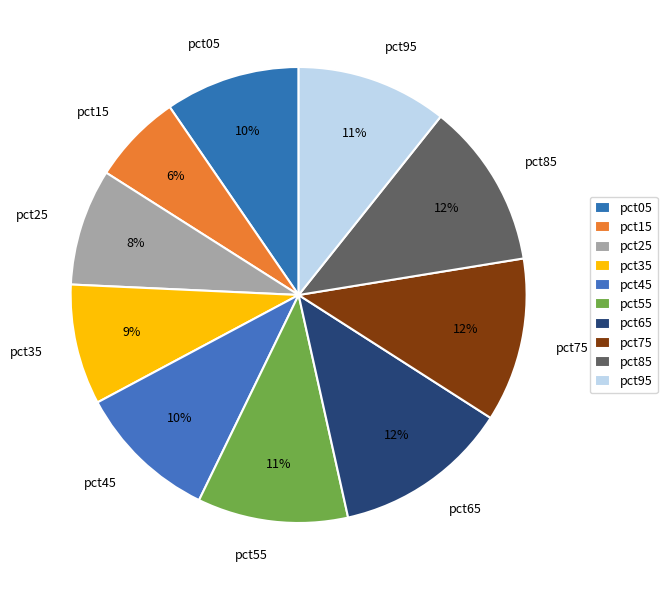

True or false: pct05 accounts for 1% of the total.

False